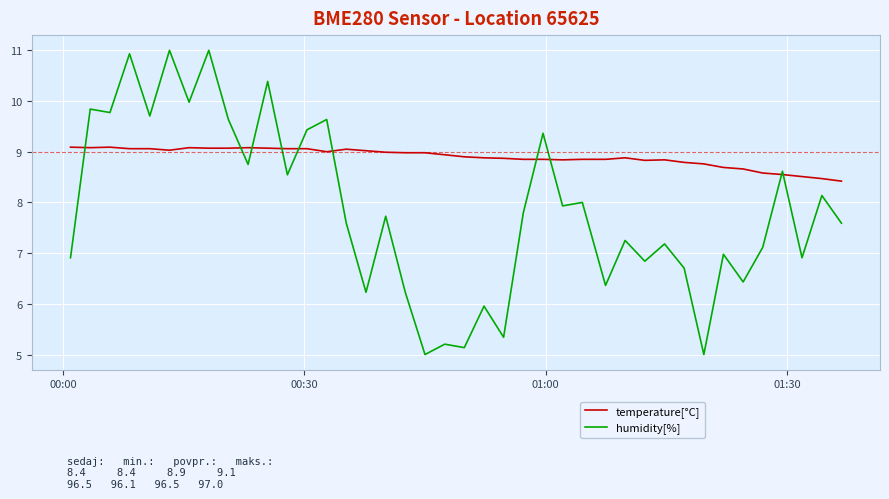

Rank the series by their average value, from highest to lowest.

temperature[°C], humidity[%]